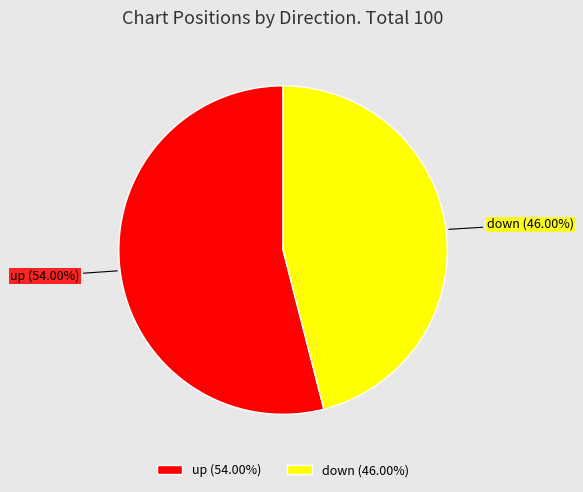

What percentage is the up slice, to the nearest percent?

54%